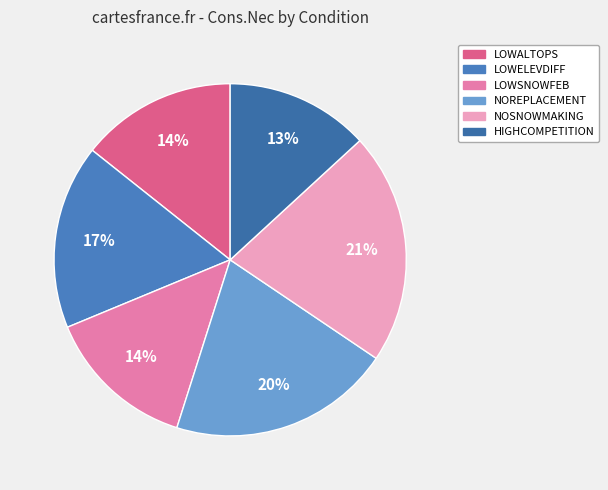

Which slice is the smallest?

HIGHCOMPETITION